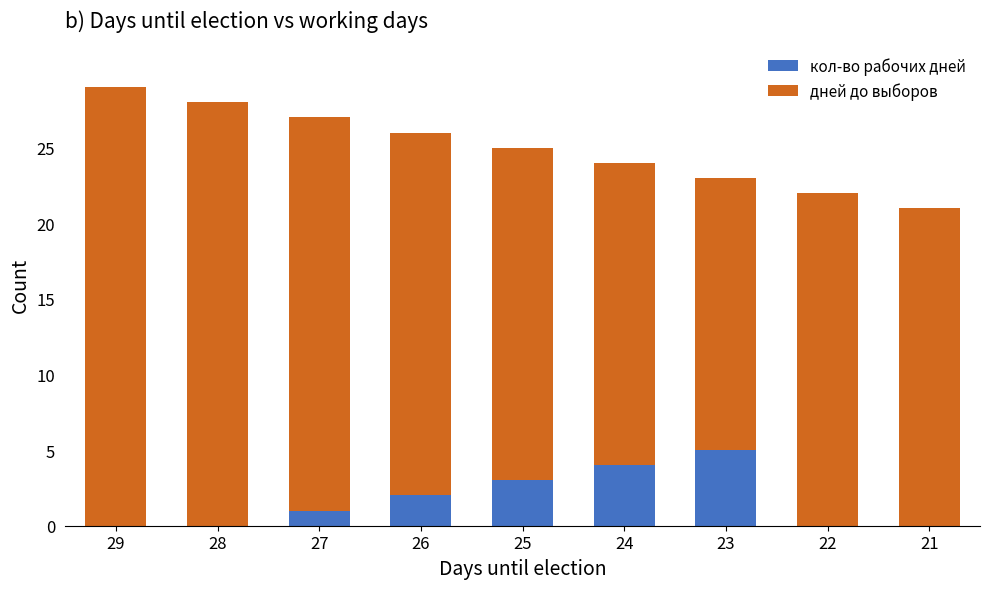

The кол-во рабочих дней series shows 1 at 26. True or false?

False